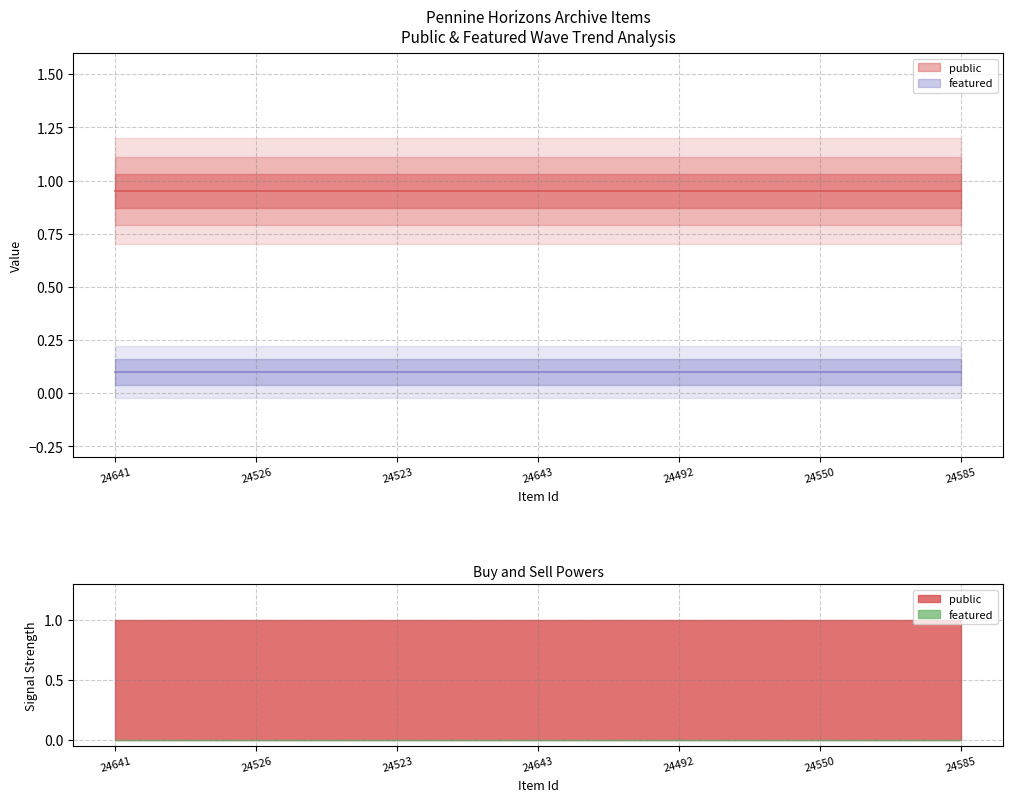

At which label does public reach its peak?

24641